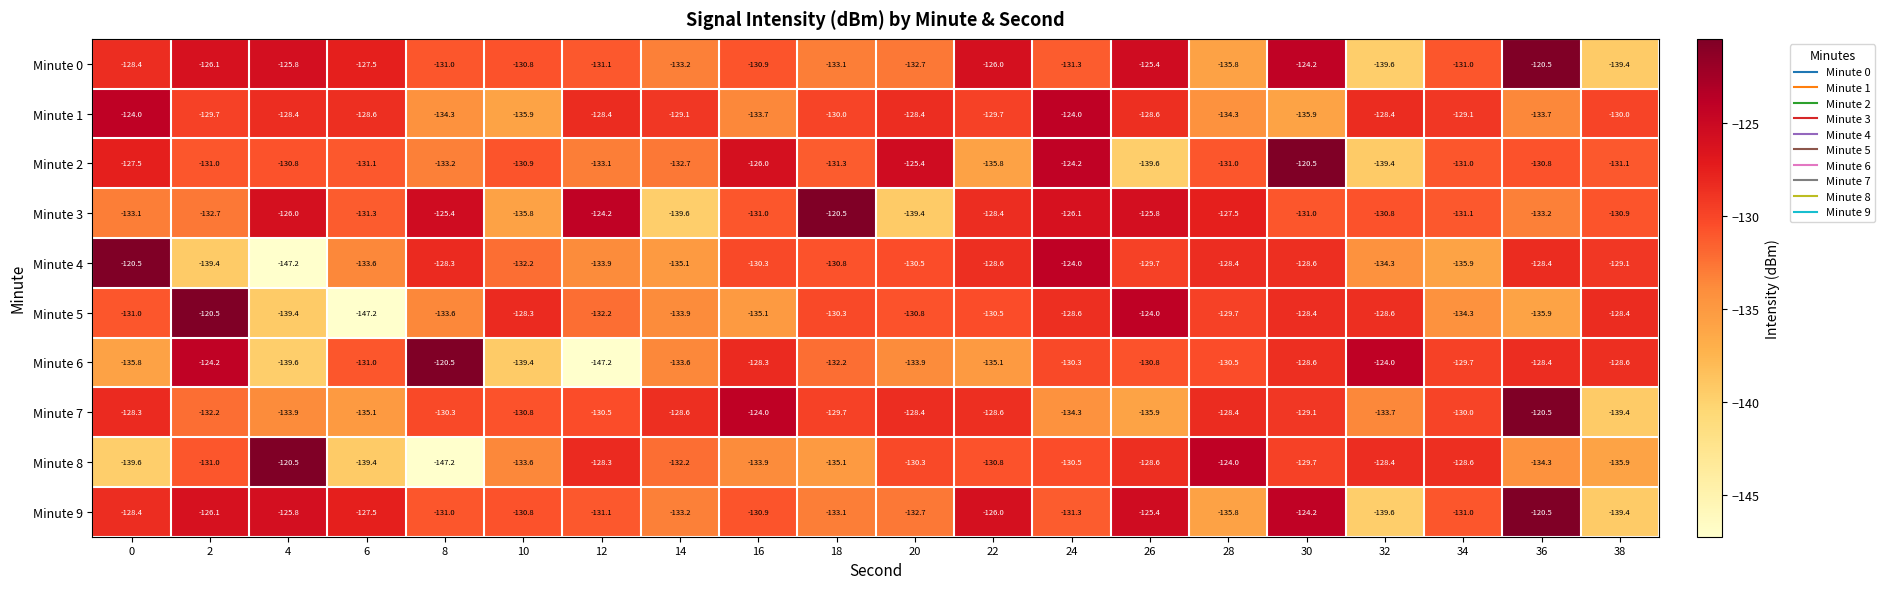

What is the spread (max minus min) of values at 14?

11.0